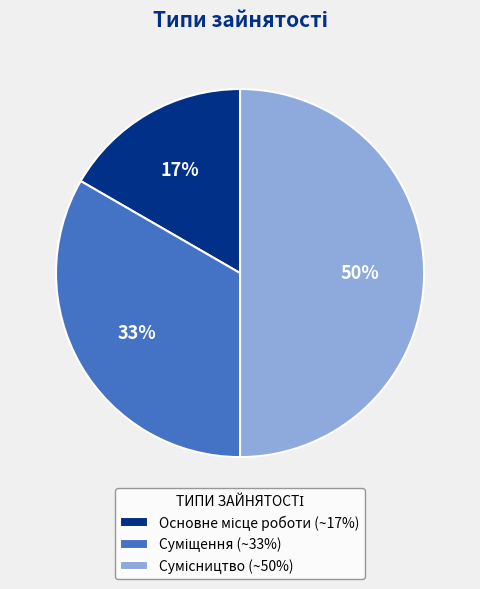

To the nearest percent, what is the difference between the largest and smallest slice percentages?

33%